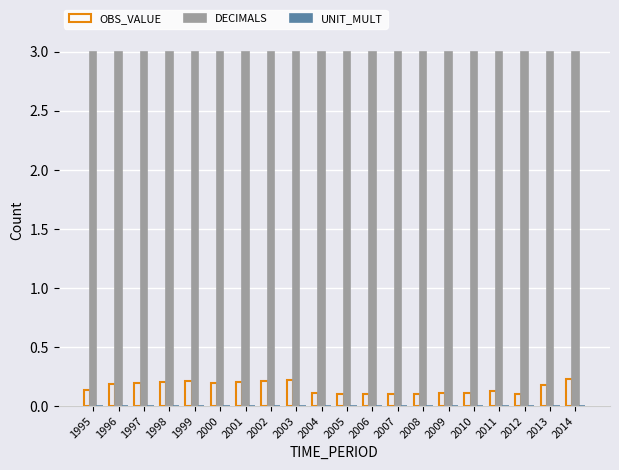

Is it true that OBS_VALUE equals 0.1 at 2012?

True